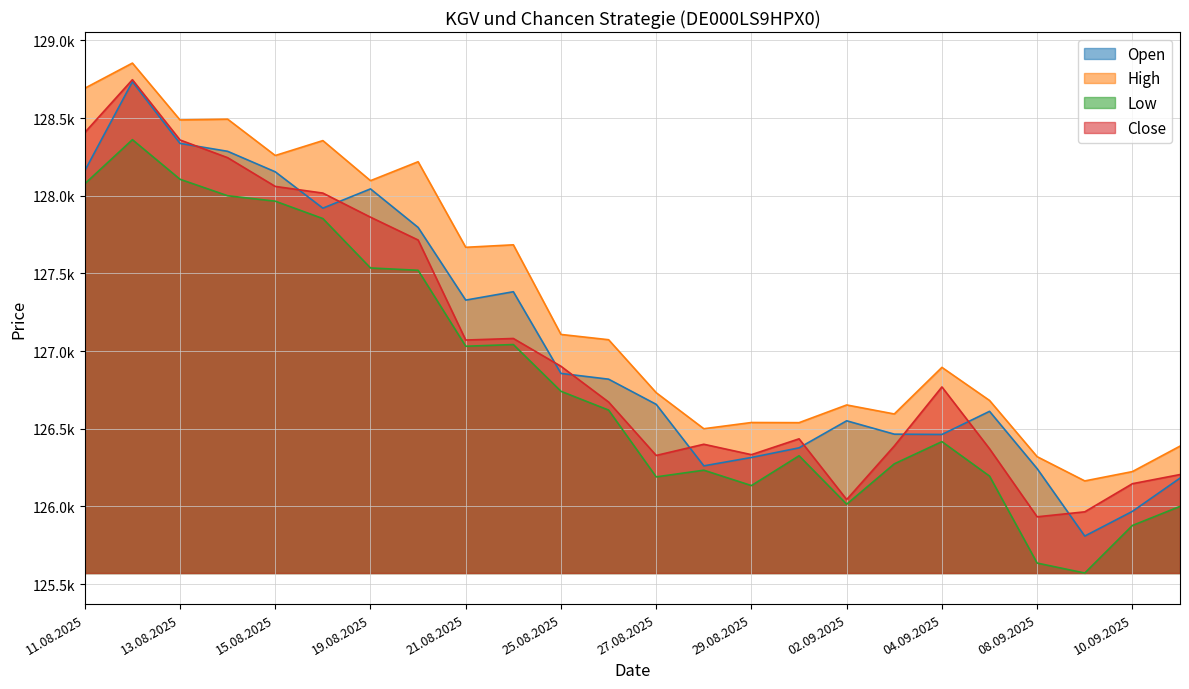

How many data points in Close are less than 126769?

12